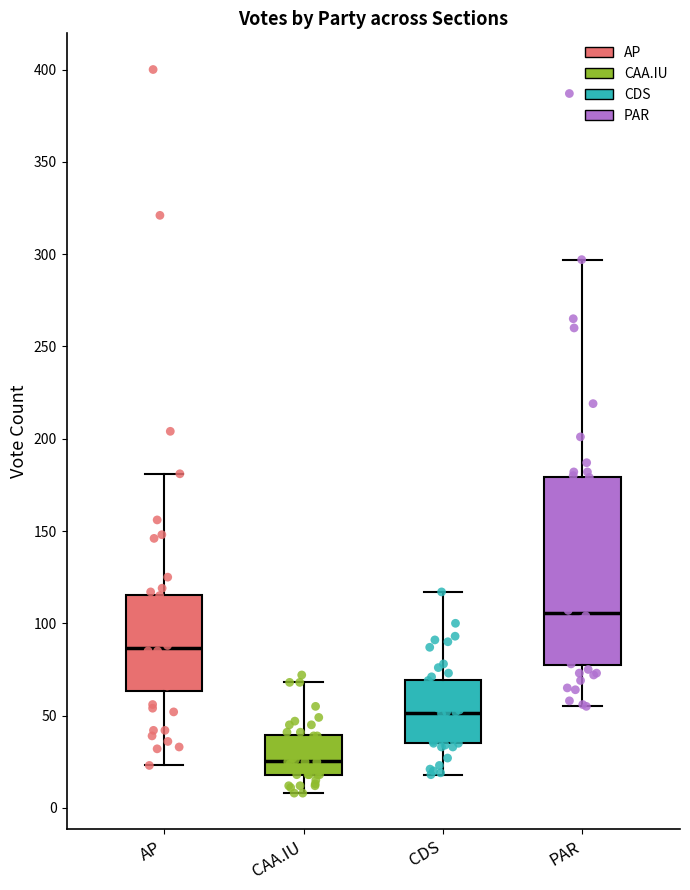

Reading left to right, transcribe this box plot: for each box, give where its median line is, the range the box spans, and where its two whiskers end, as read against the y-axis. The values are not printed on the chart, so give them approximately, as read against the axis.

AP: median 85, box 65 to 115, whiskers 25 to 180
CAA.IU: median 25, box 20 to 40, whiskers 10 to 70
CDS: median 50, box 35 to 70, whiskers 20 to 115
PAR: median 105, box 75 to 180, whiskers 55 to 295